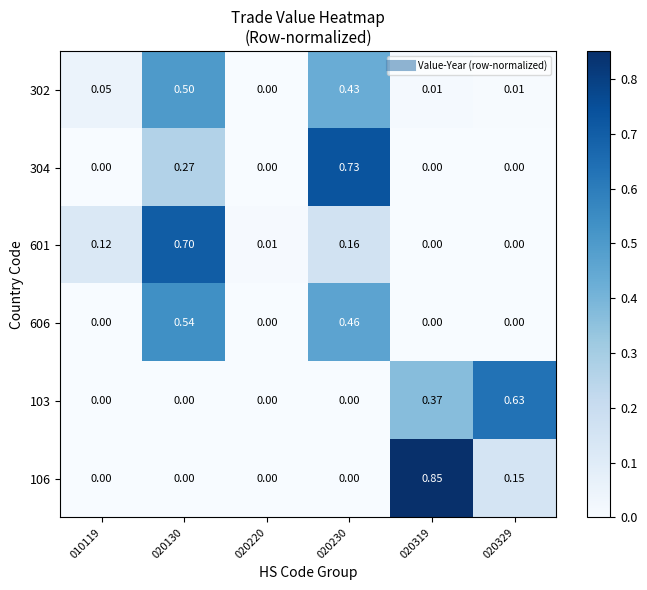

Is the value of 304 at 020130 greater than the value of 606 at 020329?

Yes